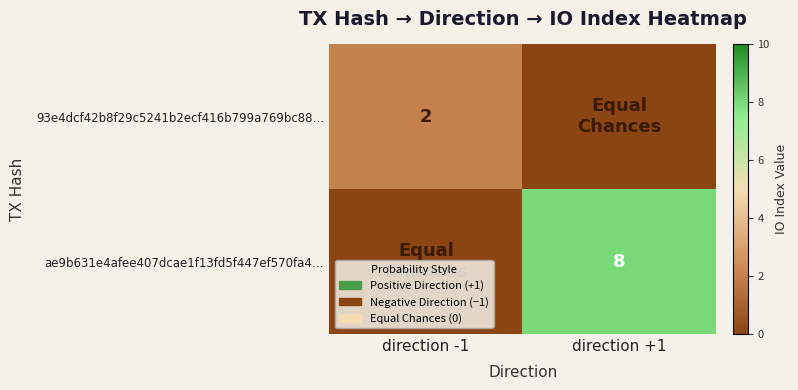

The value of ae9b631e4afee407dcae1f13fd5f447ef570fa4… at direction +1 is 8. True or false?

True